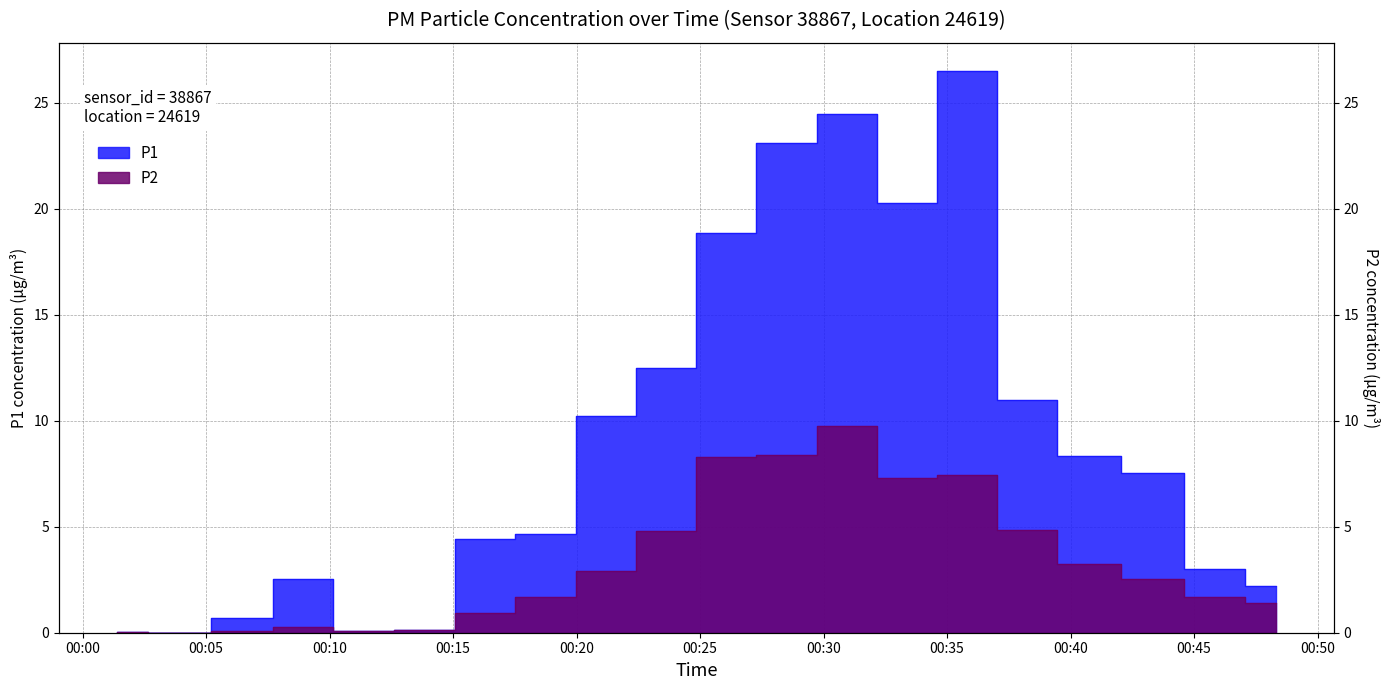

At which category does P1 reach its first local peak?

00:08